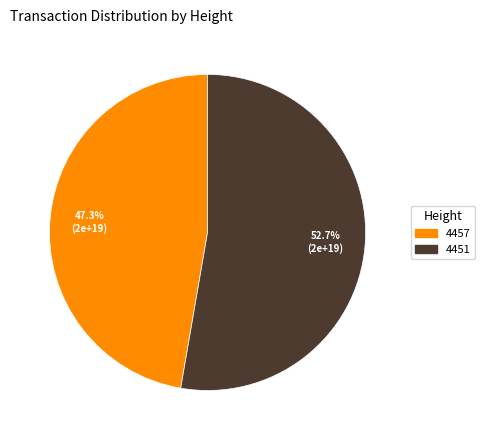

What percentage is the 4457 slice, to the nearest percent?

47%